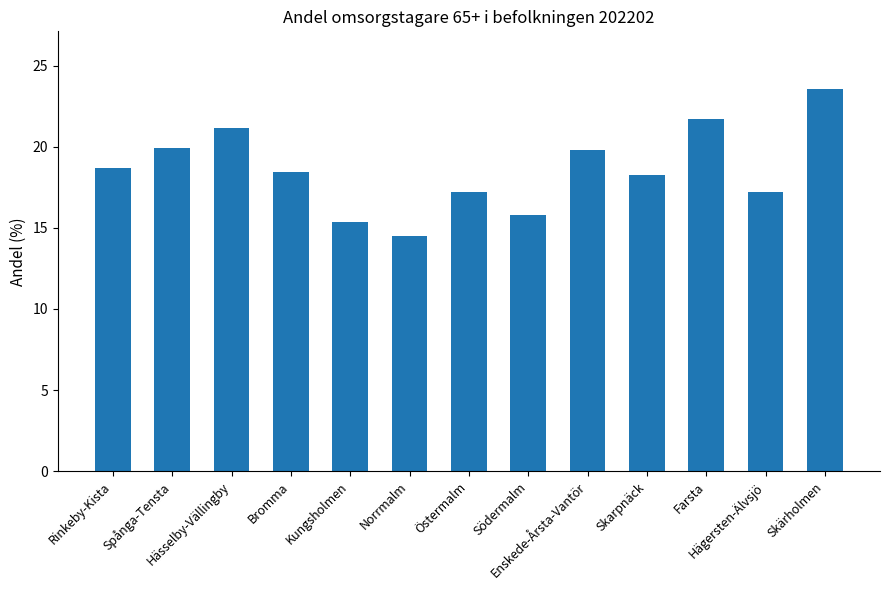

What is the maximum value shown in the chart?

23.6